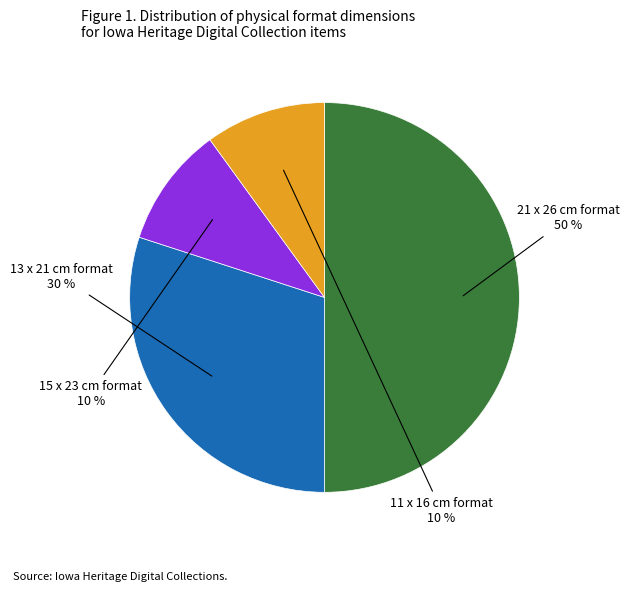

To the nearest percent, what is the difference between the largest and smallest slice percentages?

40%